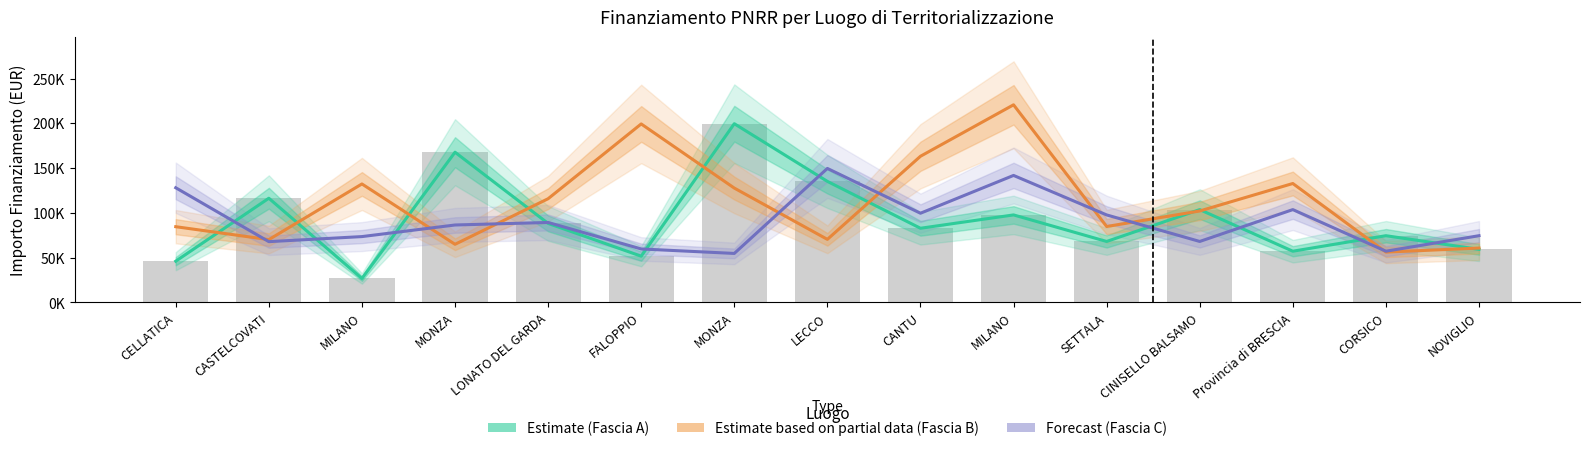

Does the chart contain any negative values?

No